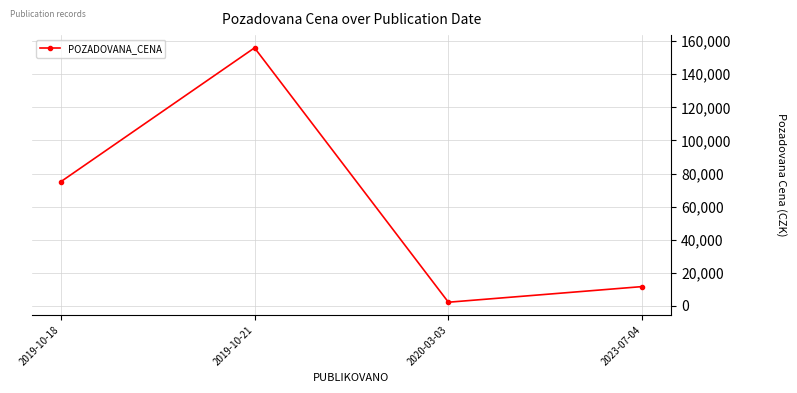

What is the label of the 2nd point from the left?

2019-10-21